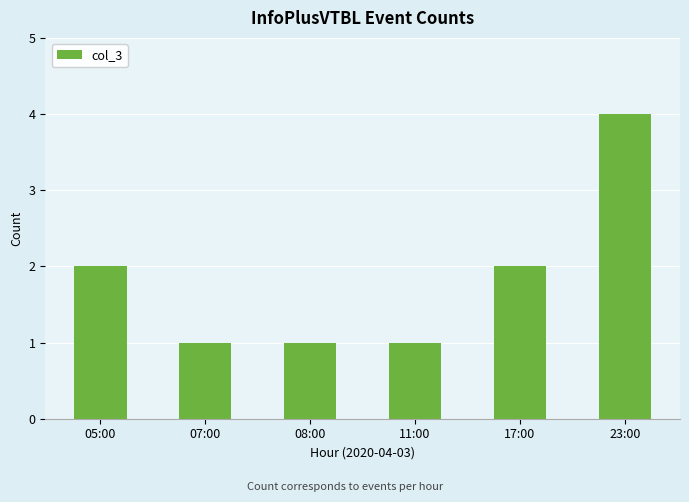

What is the sum of the values at 08:00 and 05:00?

3